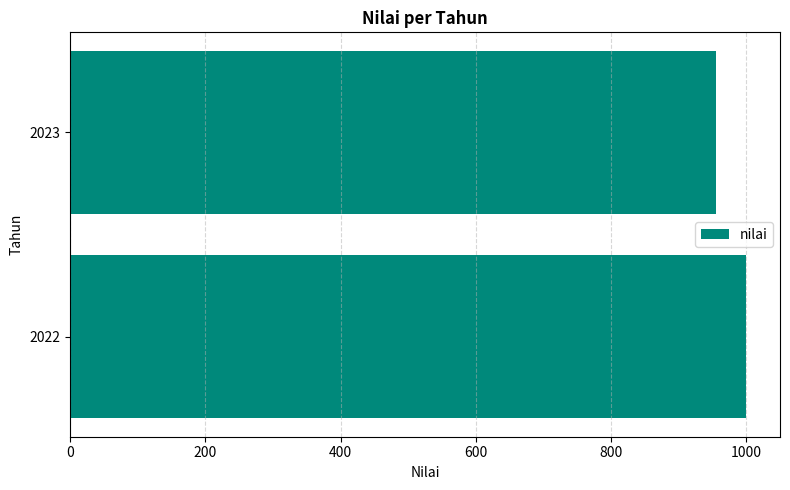

Which category has the lowest value across all series?

2023